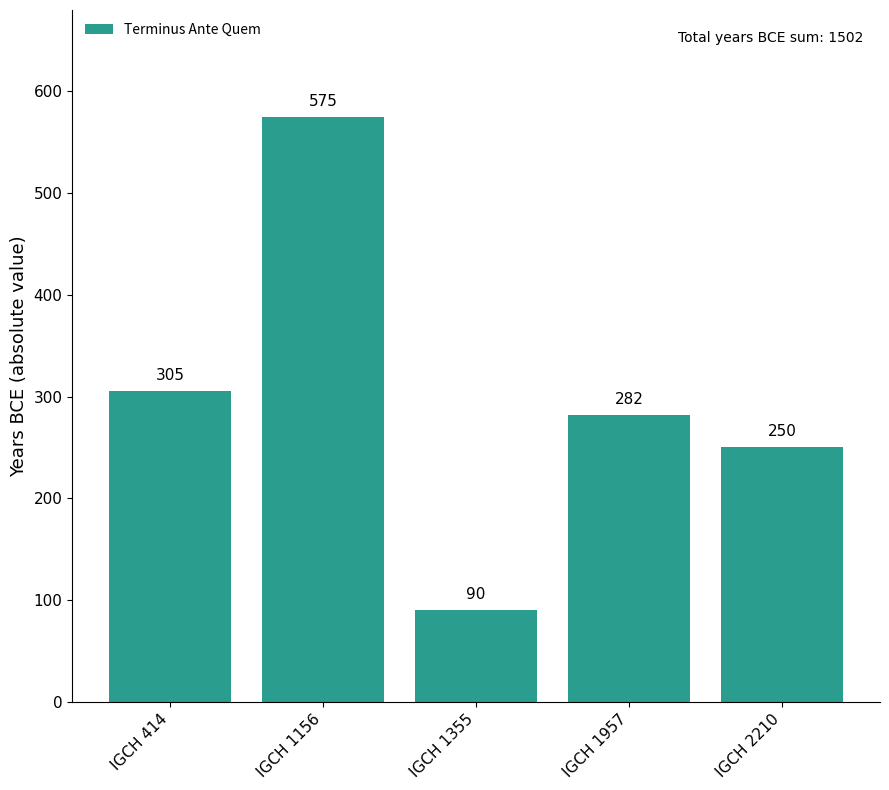

List the labels in order of value, largest first.

IGCH 1156, IGCH 414, IGCH 1957, IGCH 2210, IGCH 1355